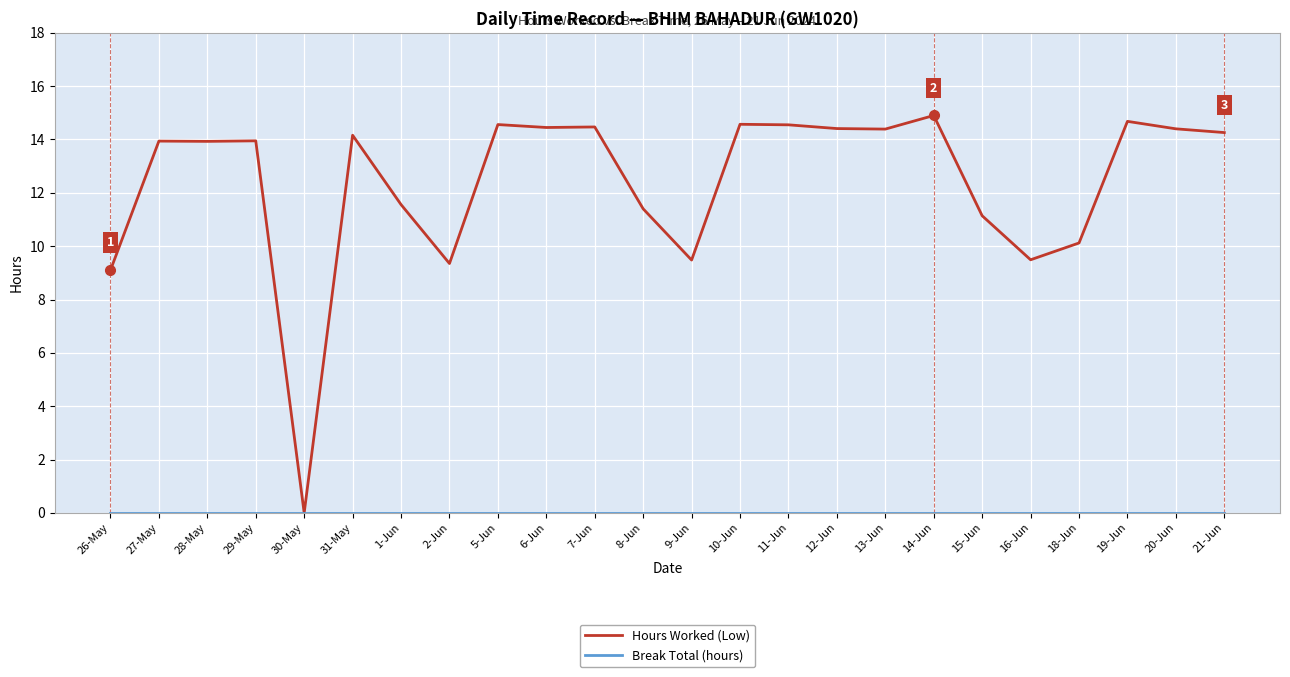

What is the difference between the highest and lowest values at 9-Jun?

9.5